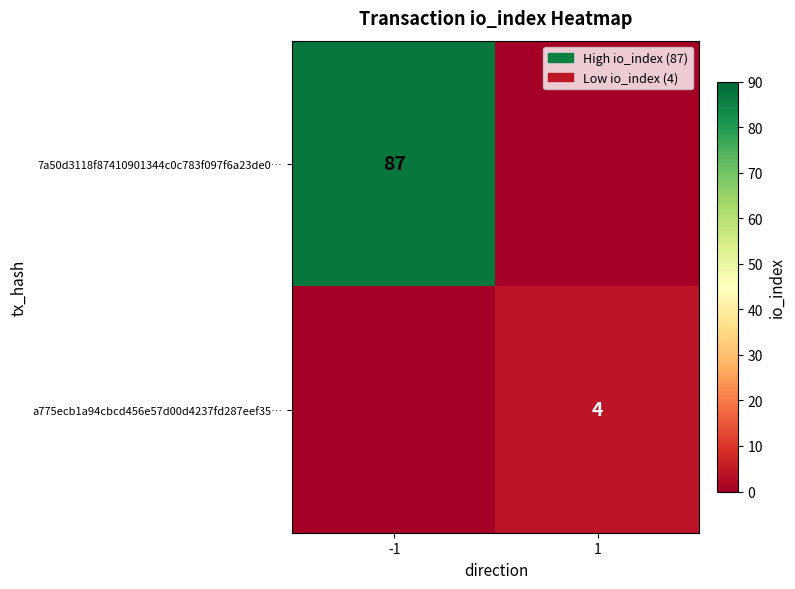

Which label corresponds to the smallest value in the chart?

1